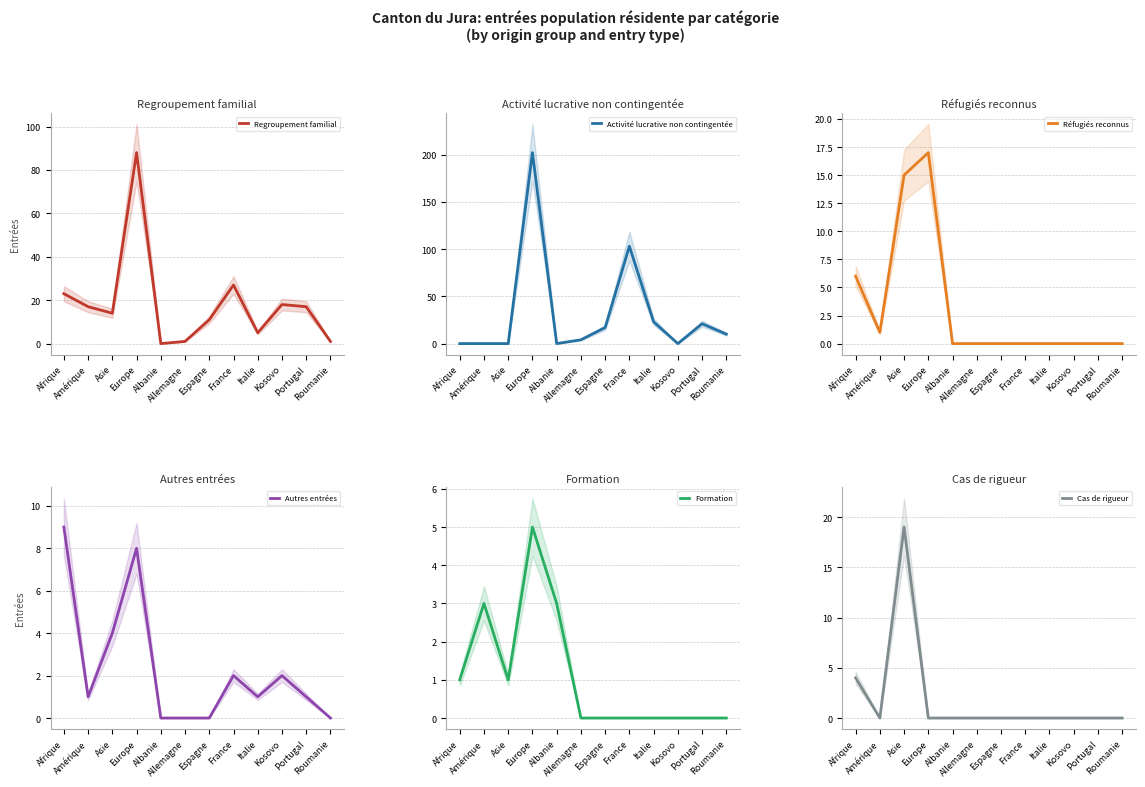

What is the difference between the maximum and minimum values in the Formation series?

5